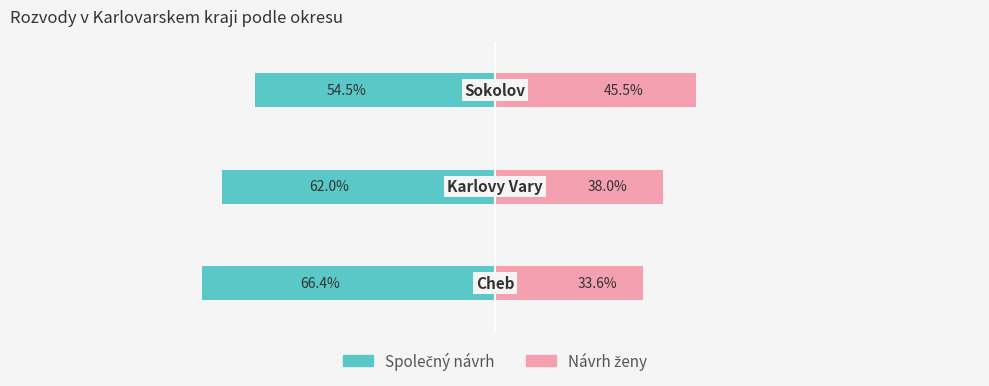

The value of Spolecny navrh at 1 is -23.4. True or false?

False